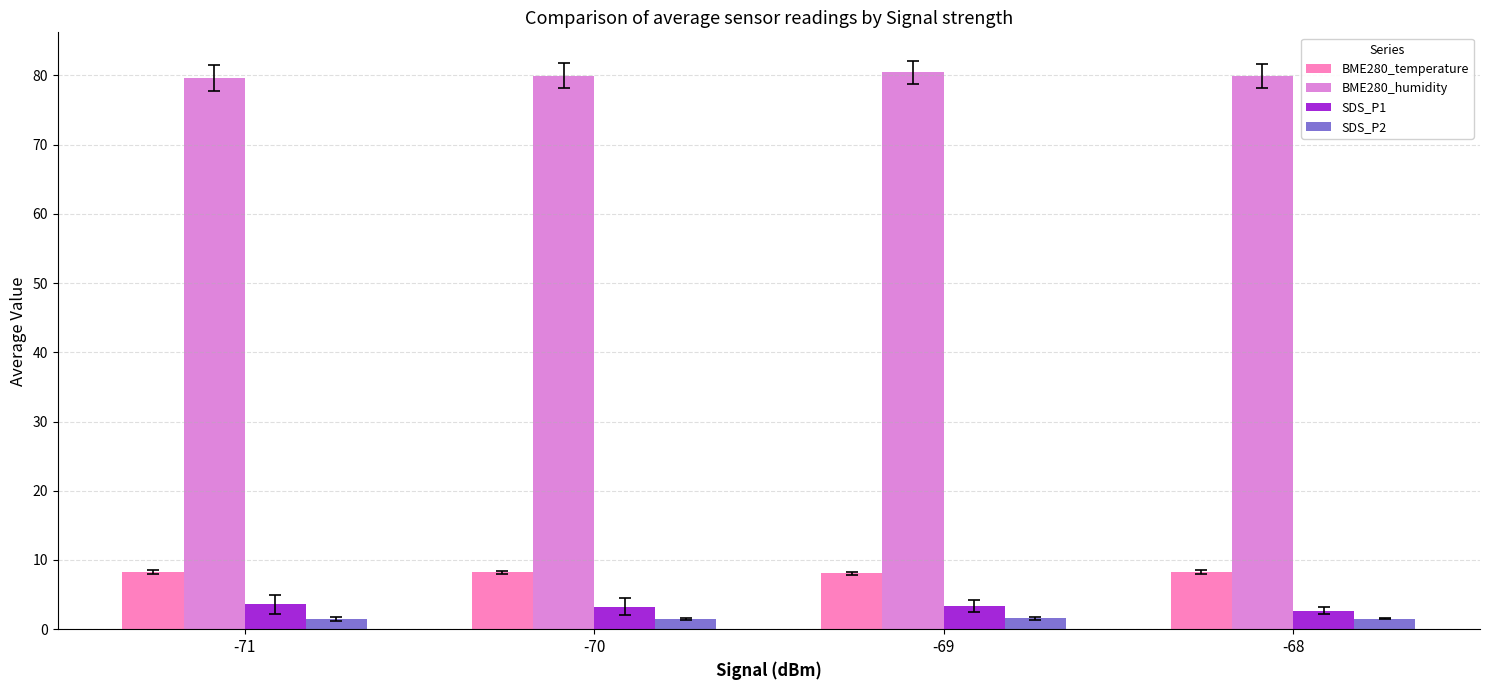

What is the difference between the BME280_temperature values at -71 and -68?

0.1